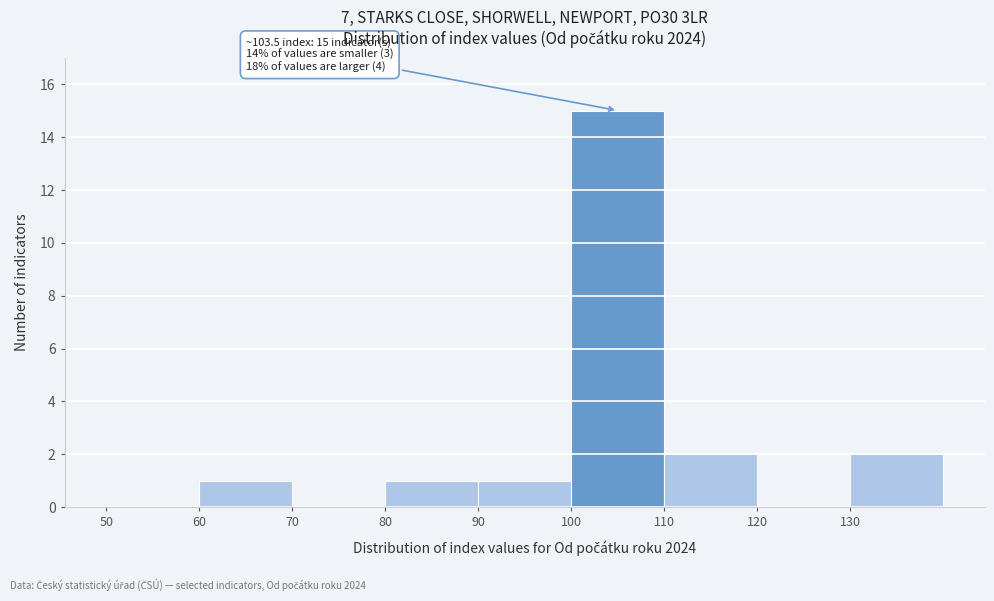

Over which range of the x-axis is the bar tallest?

100 to 110